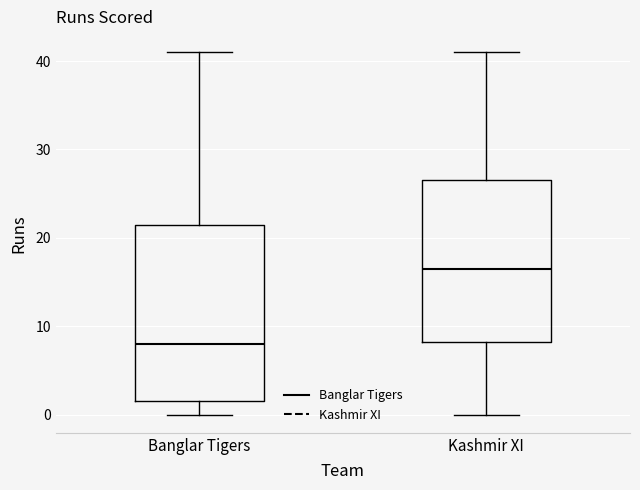

Comparing the boxes themselves (not the whiskers), which one is the tallest?

Banglar Tigers